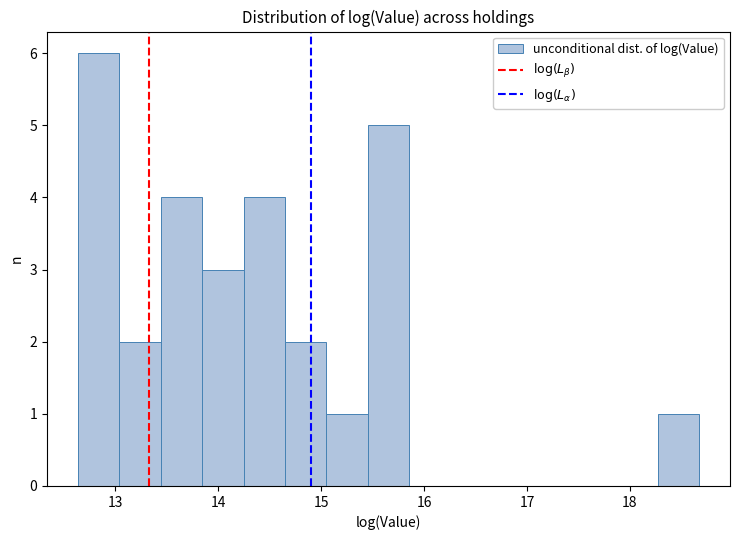

Reading left to right, list every bar in this chart as the range it spans on the x-axis followed by its height. Neither the bar edges nor the heights are printed on the chart, so give them approximately, as read against the axes.

12.6 to 13.0: 6
13.0 to 13.4: 2
13.4 to 13.8: 4
13.8 to 14.2: 3
14.2 to 14.6: 4
14.6 to 15.1: 2
15.1 to 15.5: 1
15.5 to 15.9: 5
15.9 to 16.3: 0
16.3 to 16.7: 0
16.7 to 17.1: 0
17.1 to 17.5: 0
17.5 to 17.9: 0
17.9 to 18.3: 0
18.3 to 18.7: 1